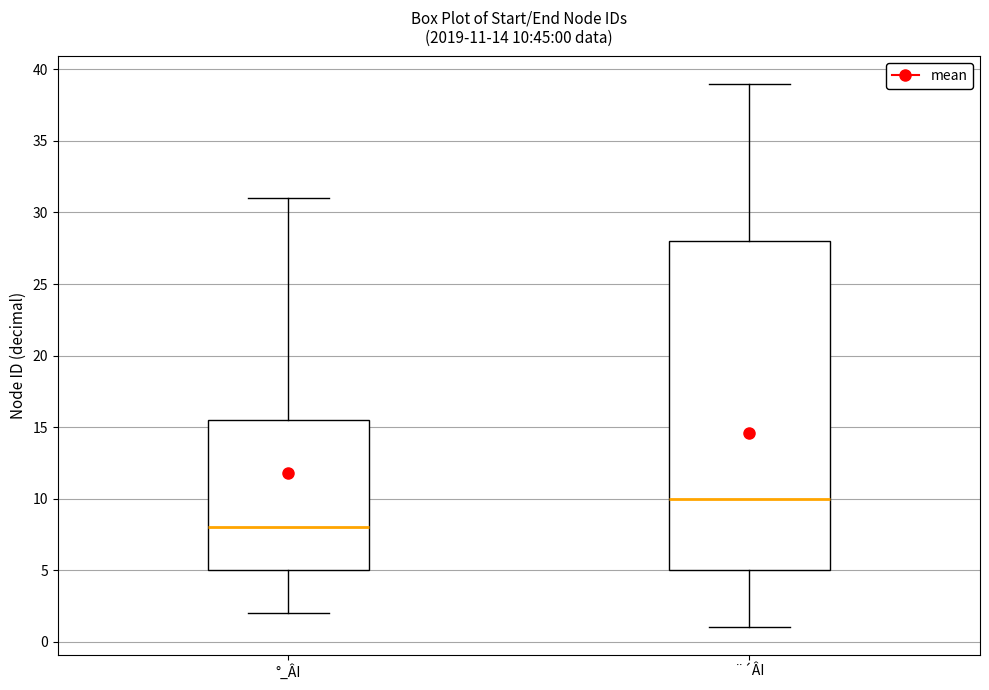

Which box has the lowest median line?

°_ÂI